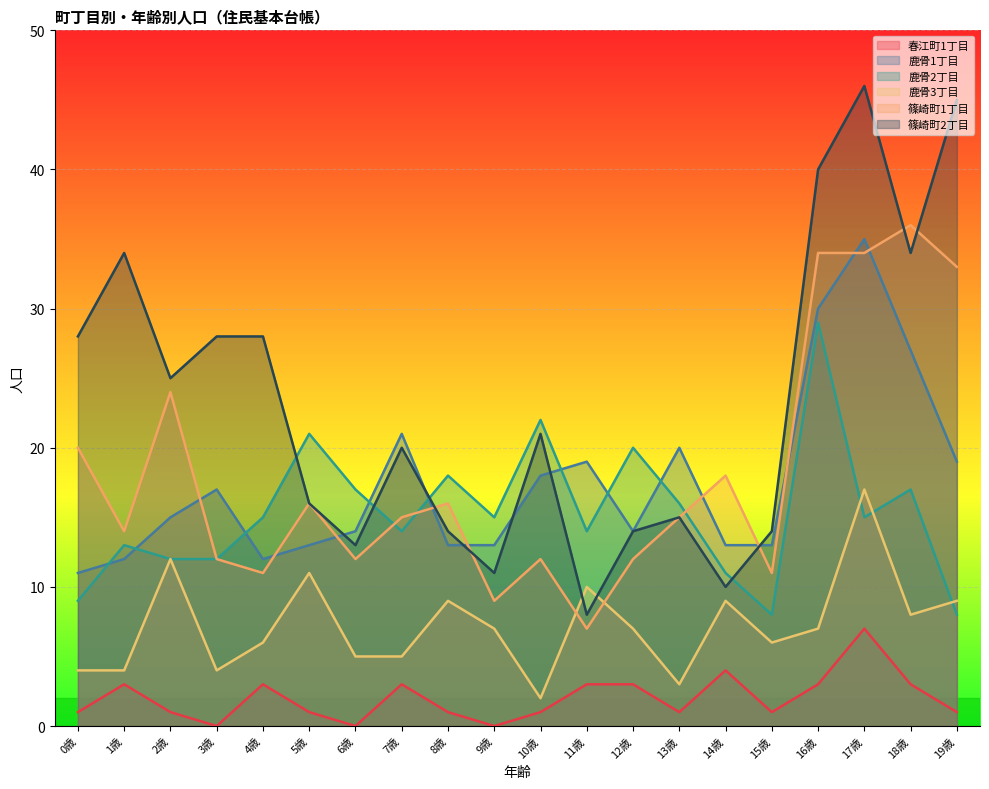

What is the value of the 春江町1丁目 point at the 3rd from the left?

1